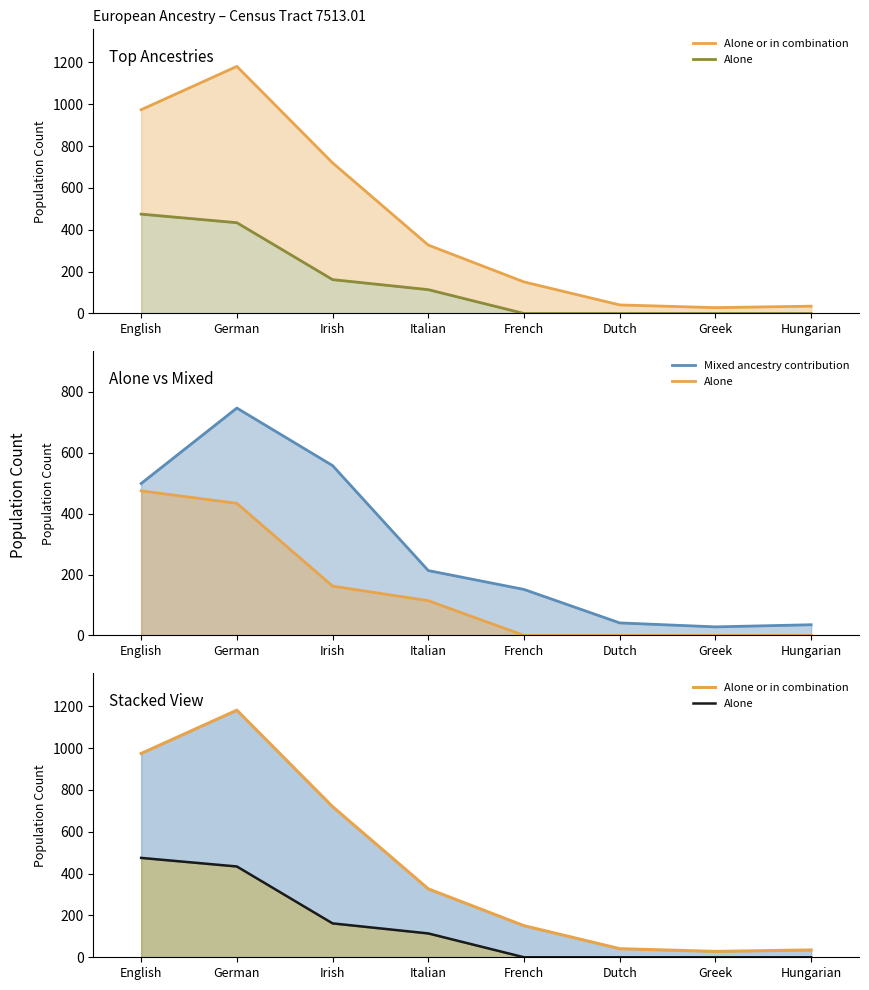

What are all the series names shown in the legend?

Alone or in combination, Alone, Mixed ancestry contribution